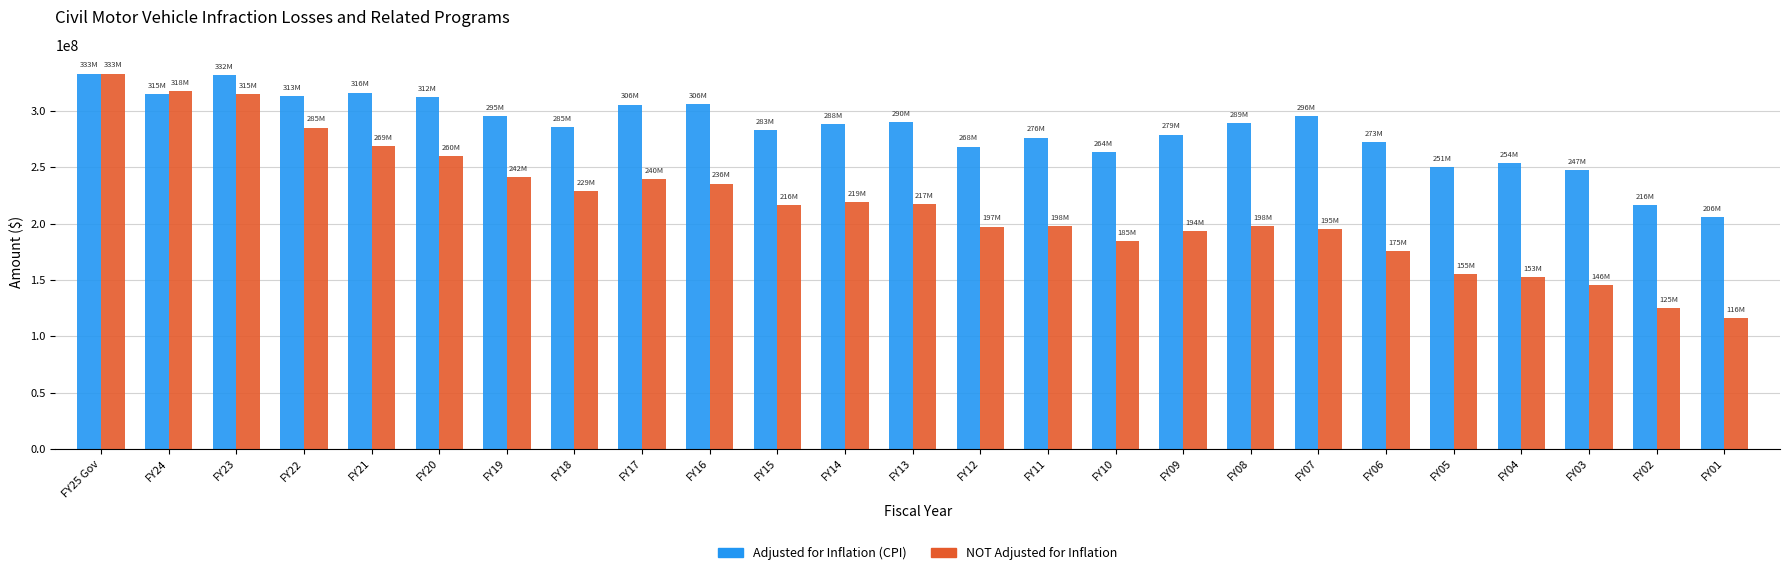

Which series has the largest range (max minus min)?

NOT Adjusted for Inflation